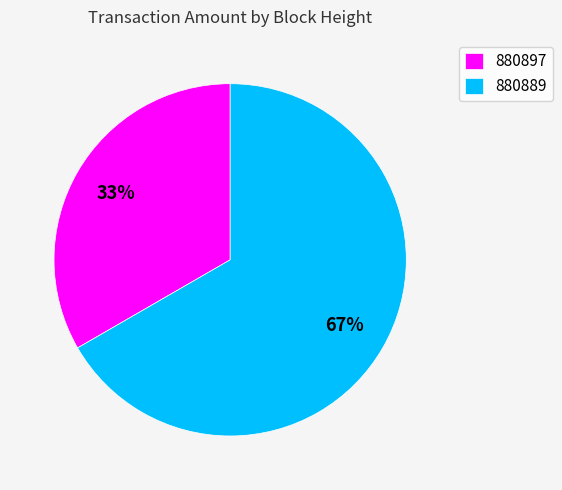

The 880889 slice represents 67% of the pie. True or false?

True